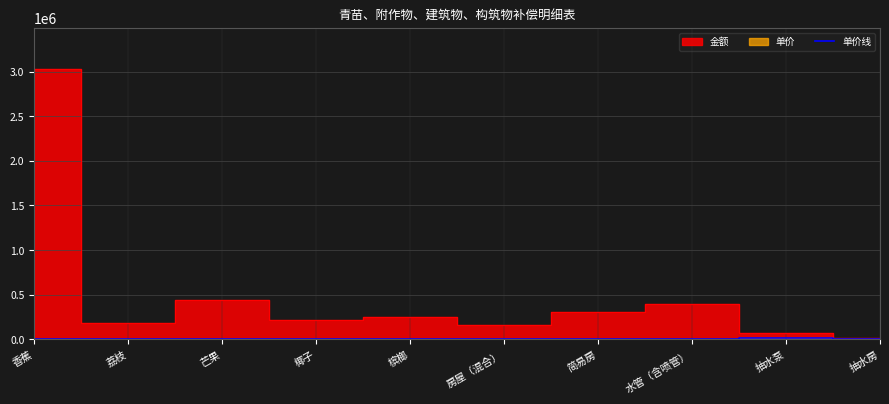

At which category does the chart reach its peak across all series?

抽水泵